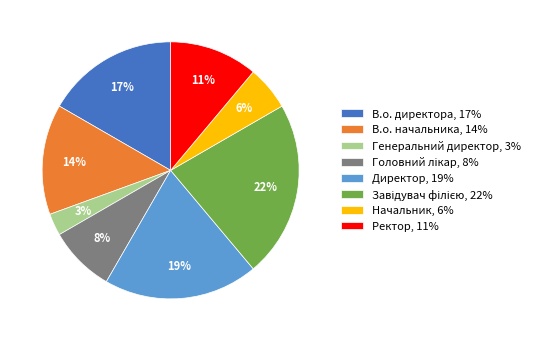

How many slices are in this pie chart?

8